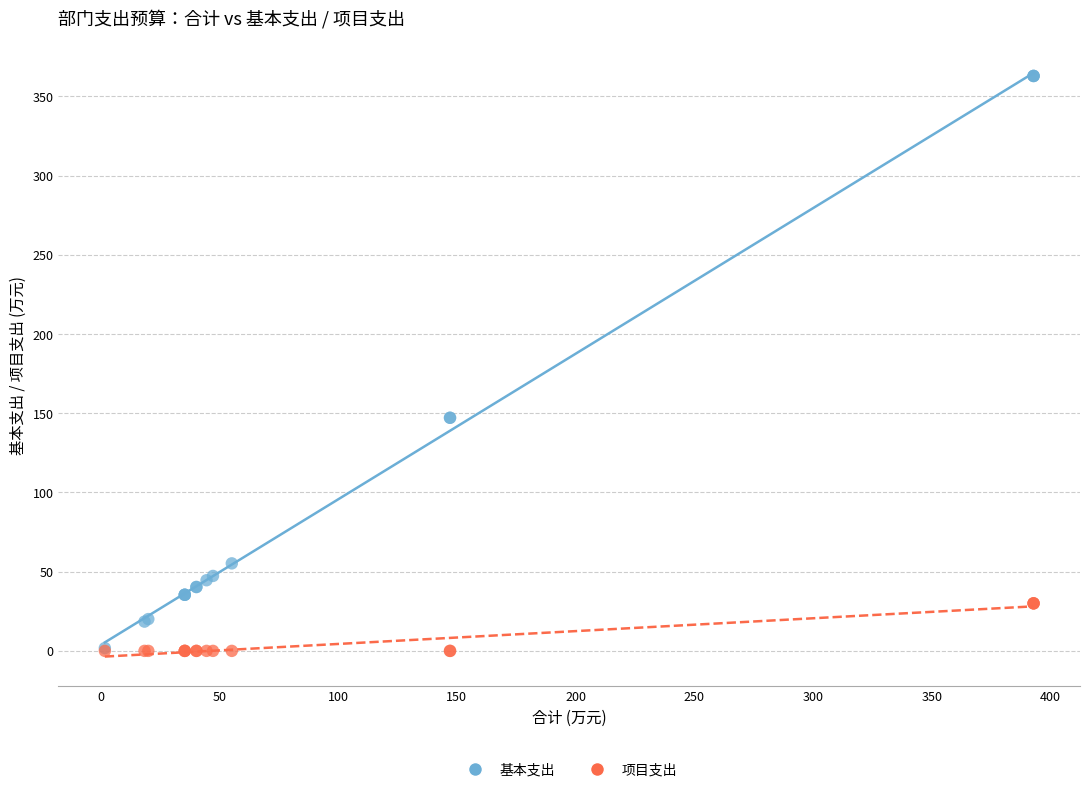

What are all the series names shown in the legend?

基本支出, 项目支出